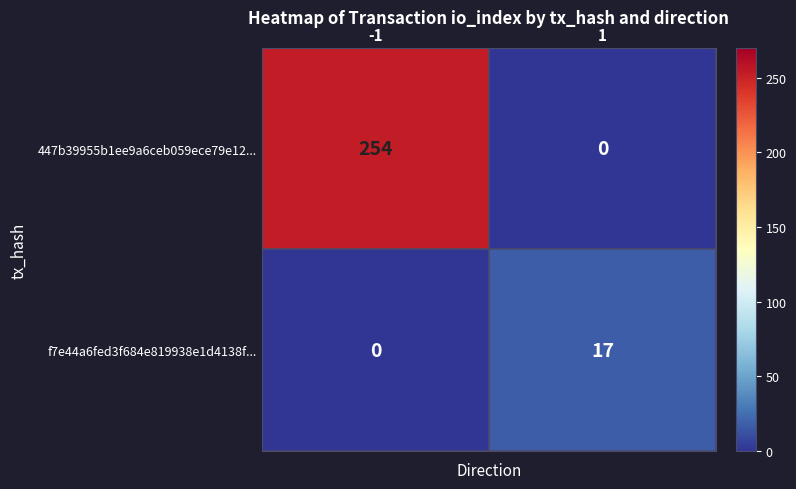

Which series has the largest total across all categories?

447b39955b1ee9a6ceb059ece79e12...